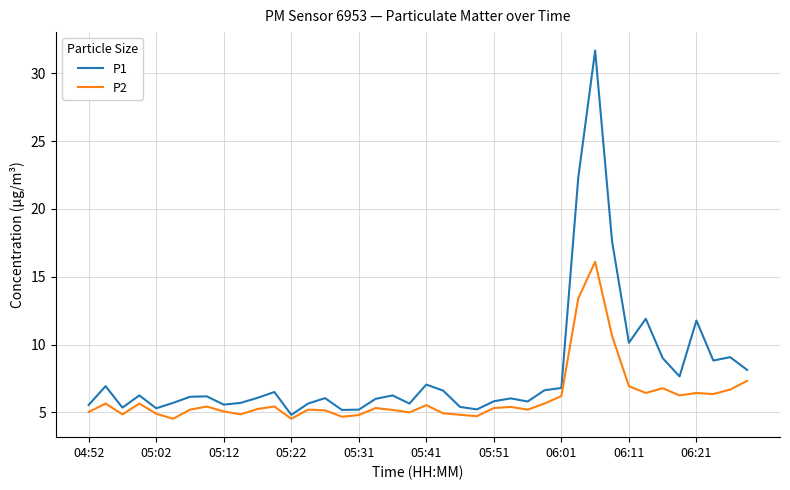

True or false: P2 has more than 1 points higher than both neighbors.

True